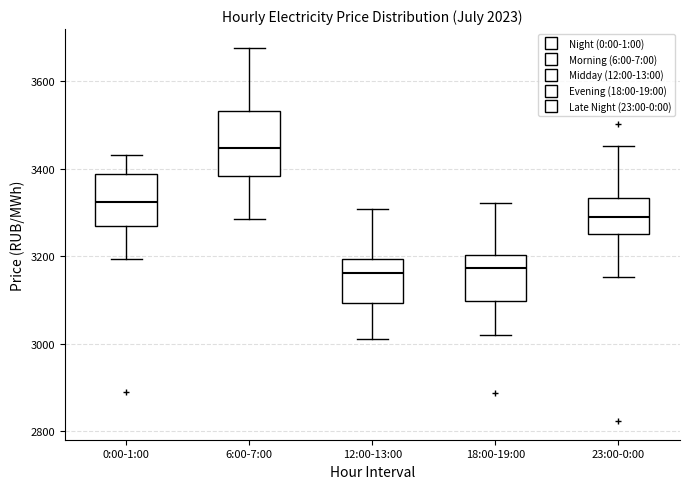

Reading left to right, read every box against the y-axis: the position of its median line, the range the box covers, and the ends of its whiskers. The values are not printed on the chart, so give them approximately, as read against the axis.

0:00-1:00: median 3320, box 3260 to 3380, whiskers 3200 to 3440
6:00-7:00: median 3440, box 3380 to 3540, whiskers 3280 to 3680
12:00-13:00: median 3160, box 3100 to 3200, whiskers 3020 to 3300
18:00-19:00: median 3180, box 3100 to 3200, whiskers 3020 to 3320
23:00-0:00: median 3280, box 3260 to 3340, whiskers 3160 to 3460